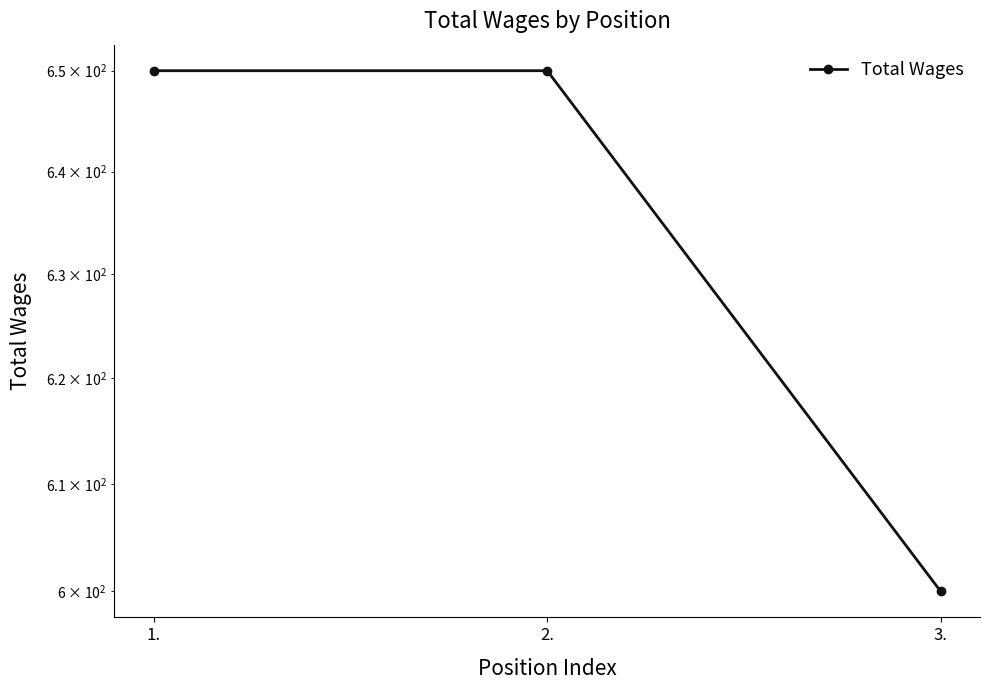

Does the chart display data point markers on the line(s)?

Yes